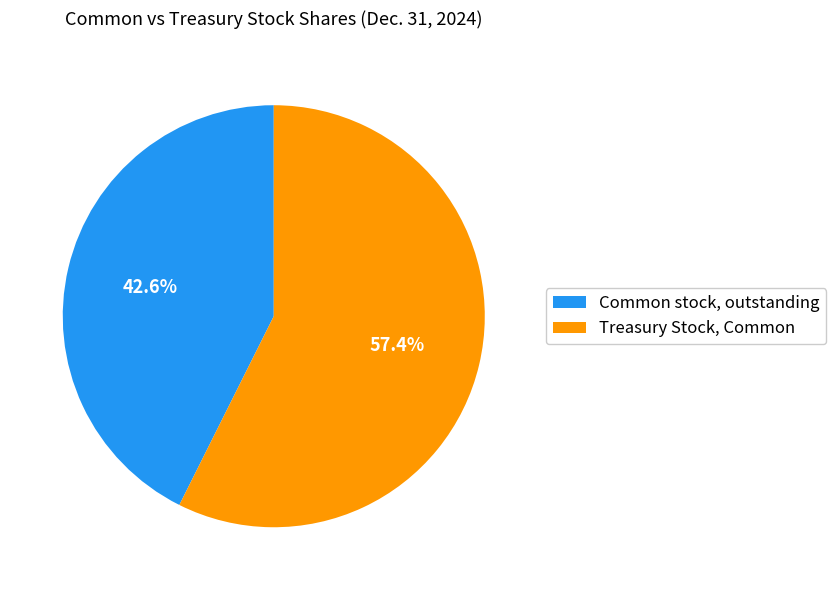

Is there any slice that represents more than half of the pie?

Yes